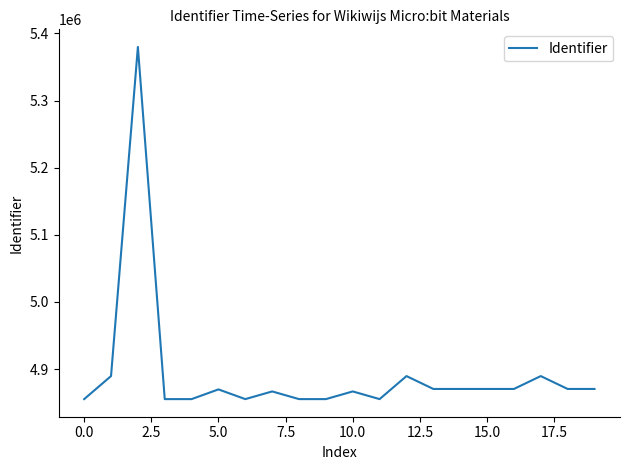

What is the difference between the maximum and minimum values?

524424